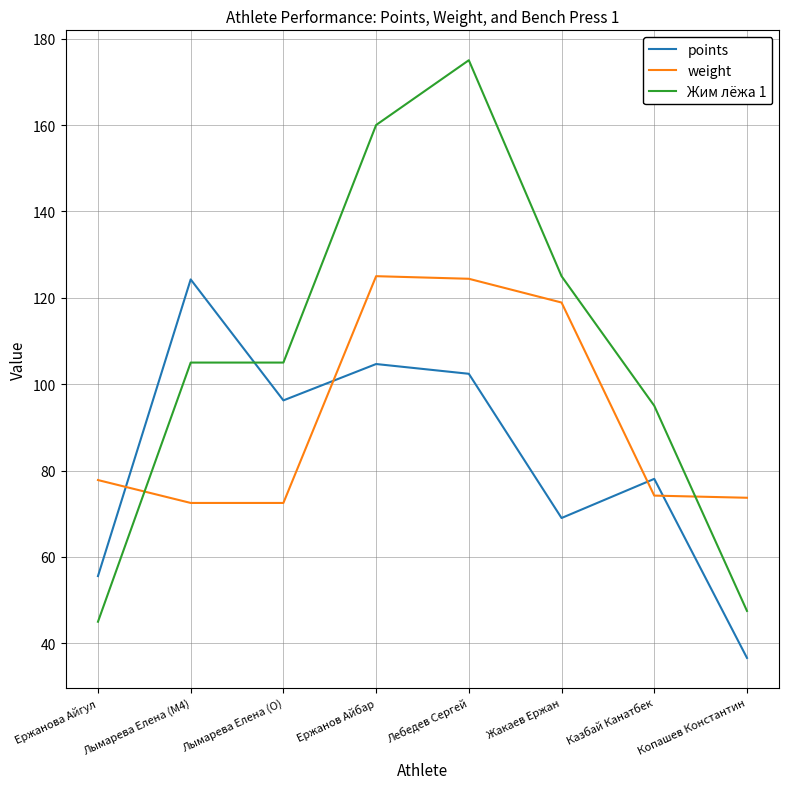

What is the minimum value shown in the chart?

36.6